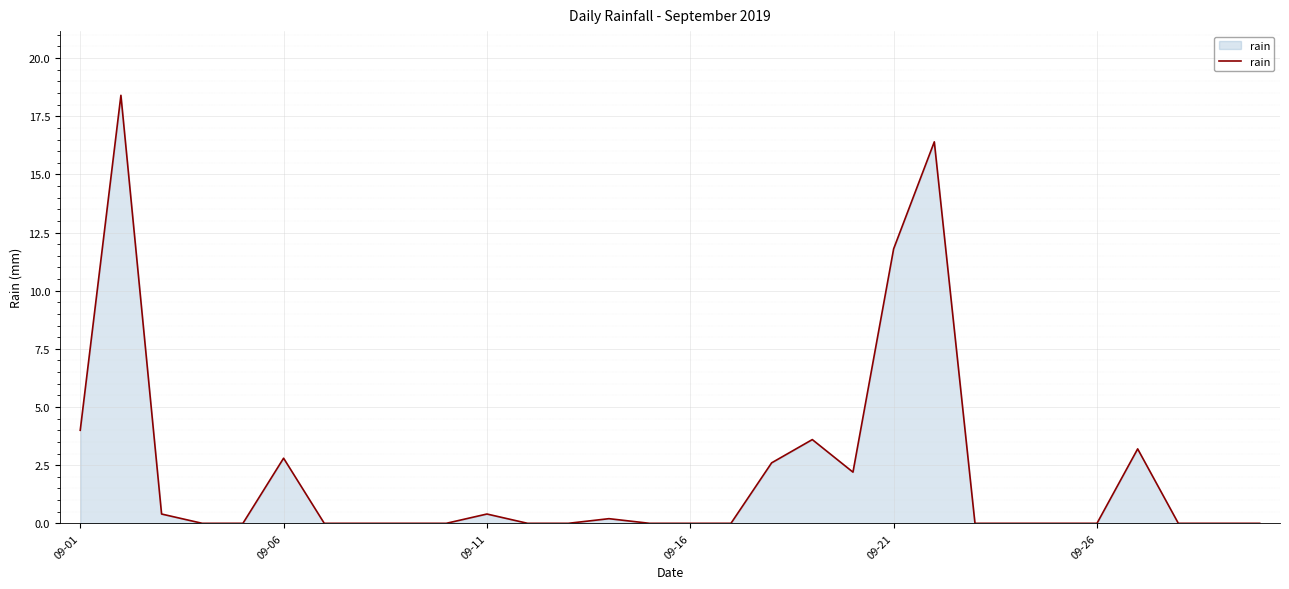

What is the maximum value shown in the chart?

18.4